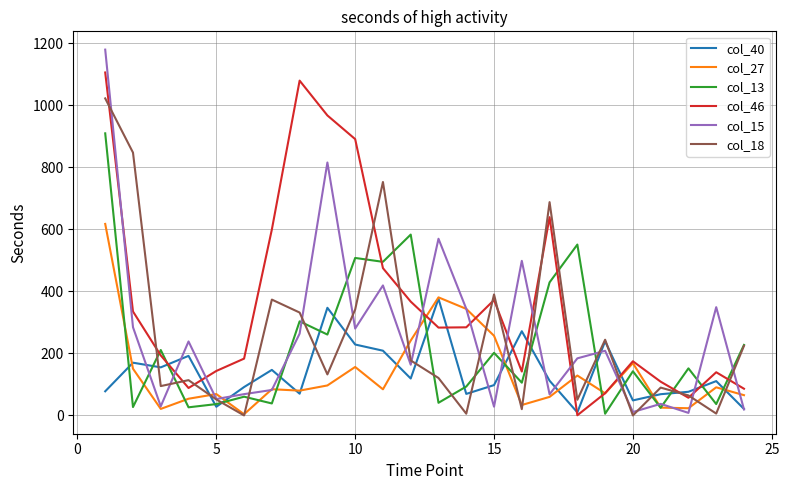

How many values in the col_46 series are below 283?

12